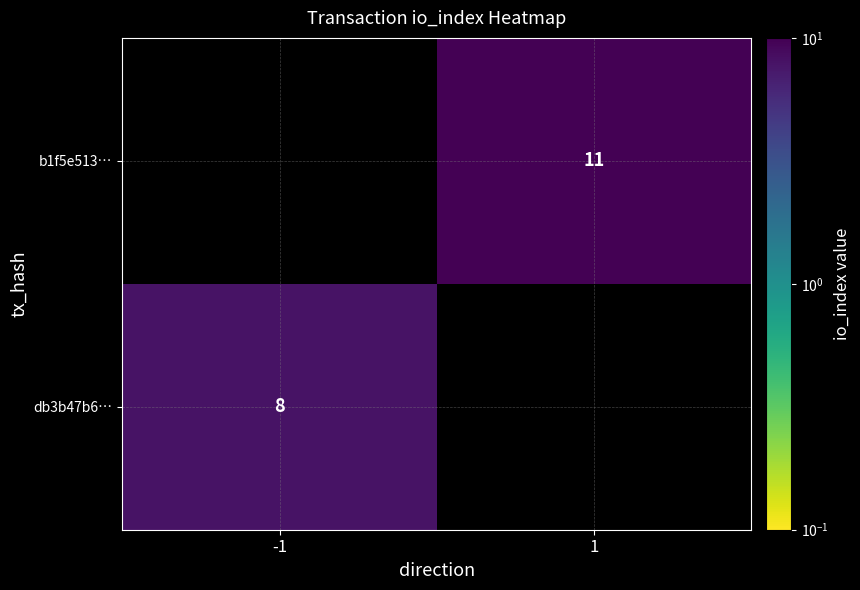

The value of db3b47b6… at -1 is 2. True or false?

False